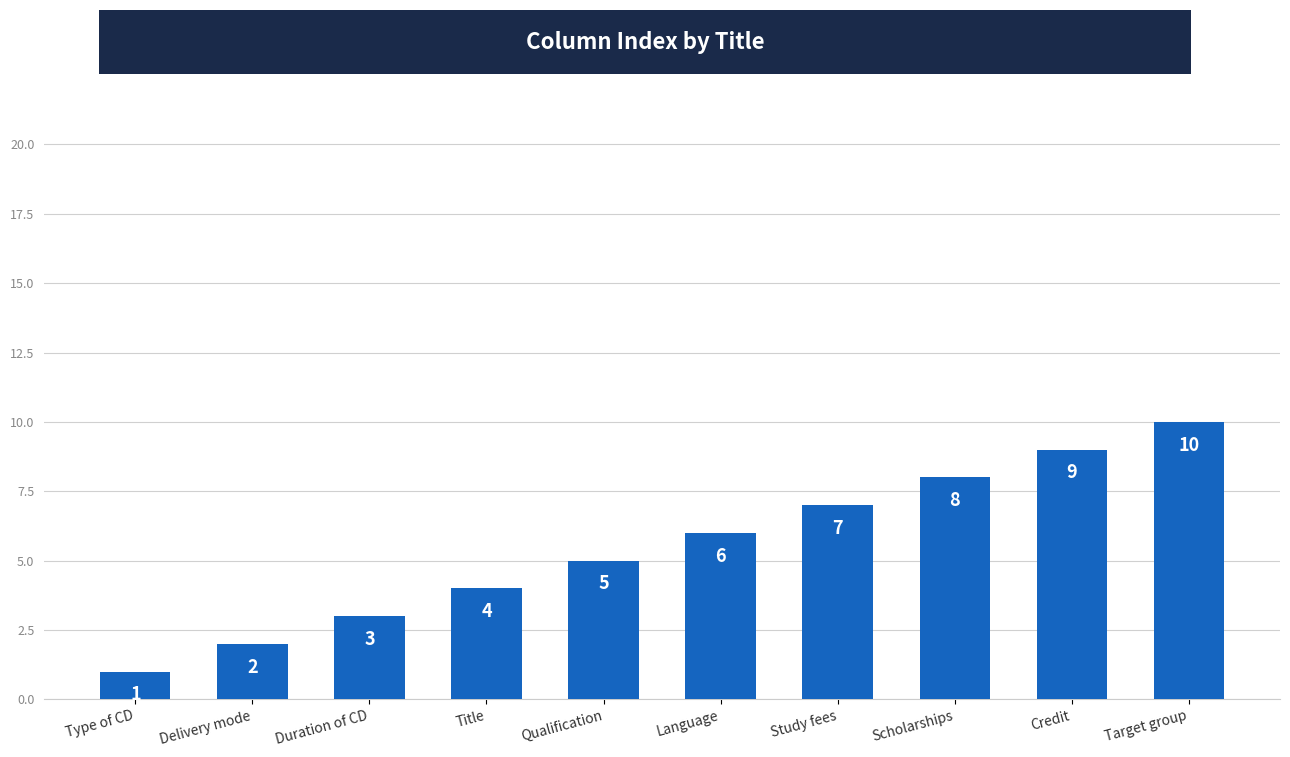

How many series are shown in this chart?

1